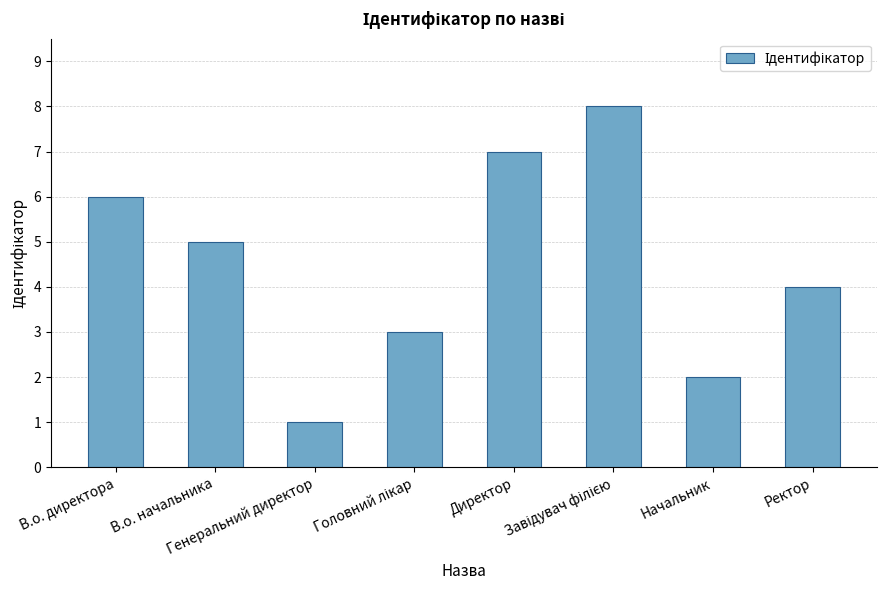

What is the sum of all values?

36